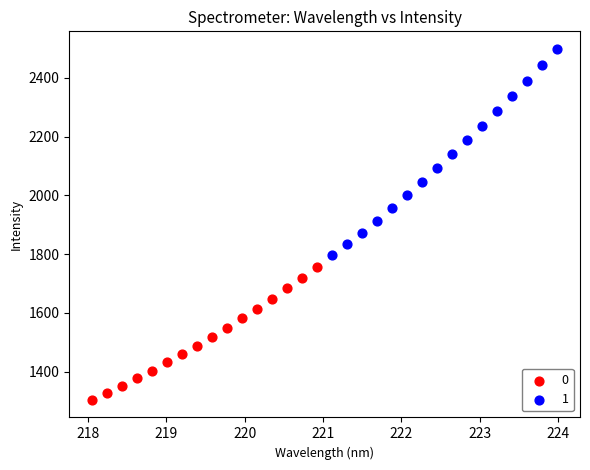

Which series reaches the maximum Y coordinate?

1